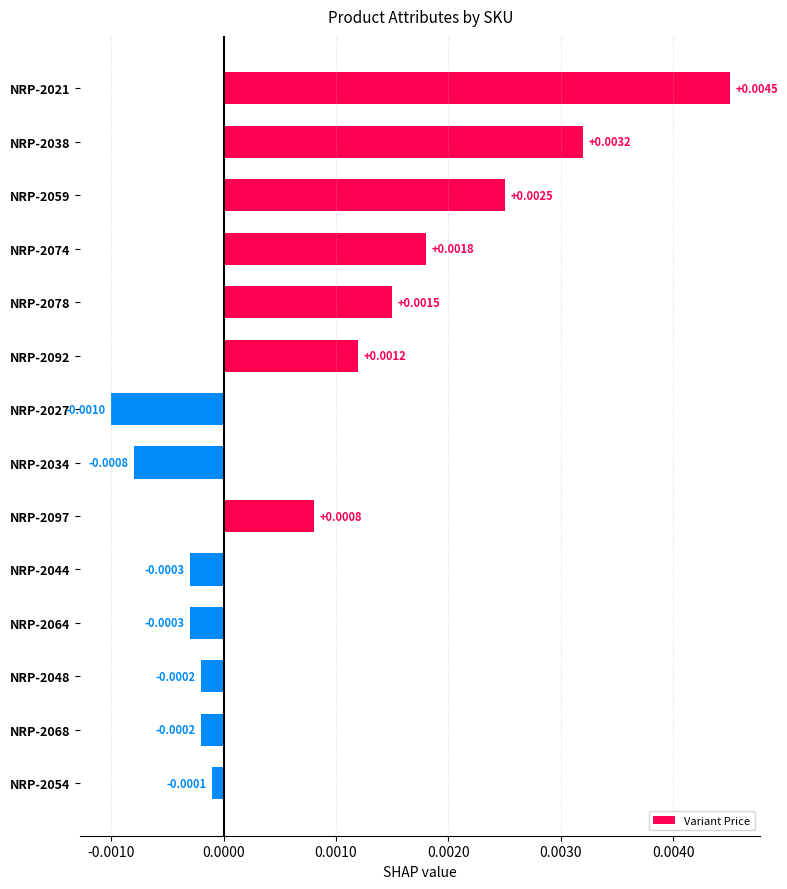

Count the number of categories in the chart.

14